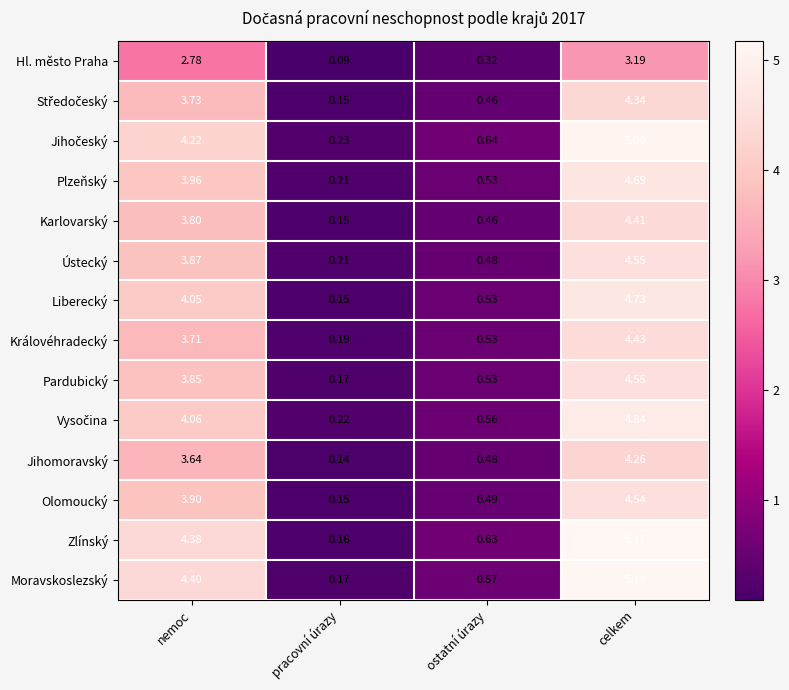

At which category does the chart reach its minimum across all series?

pracovní úrazy